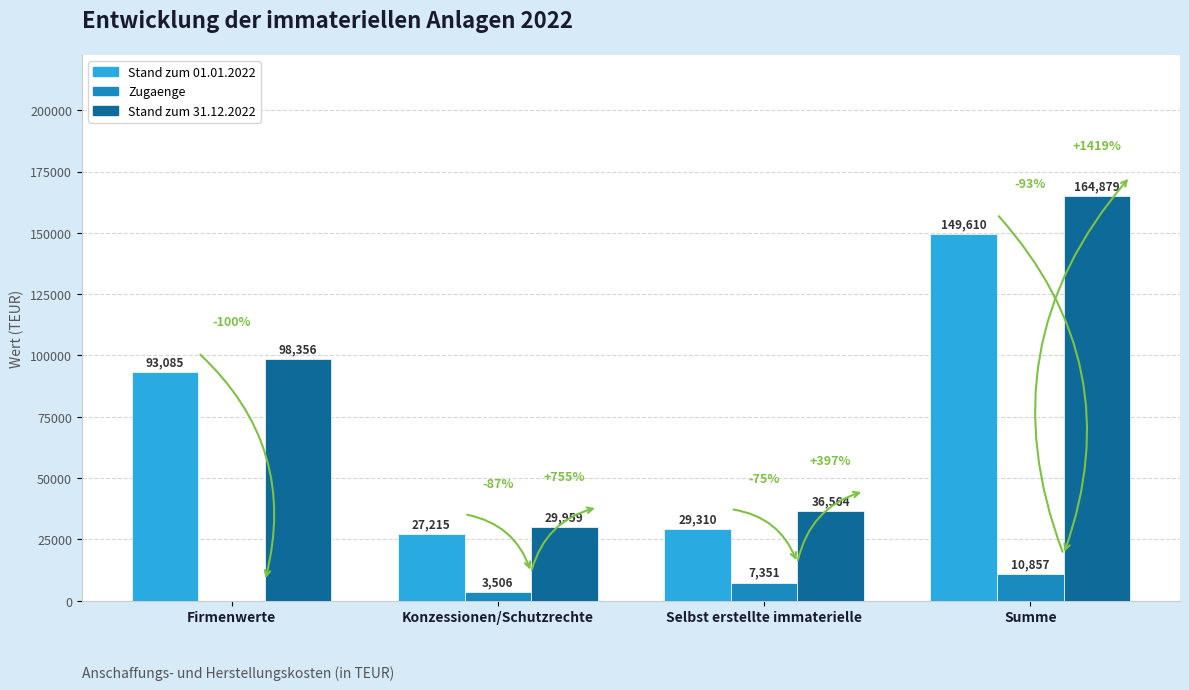

How many distinct data groups are displayed?

3